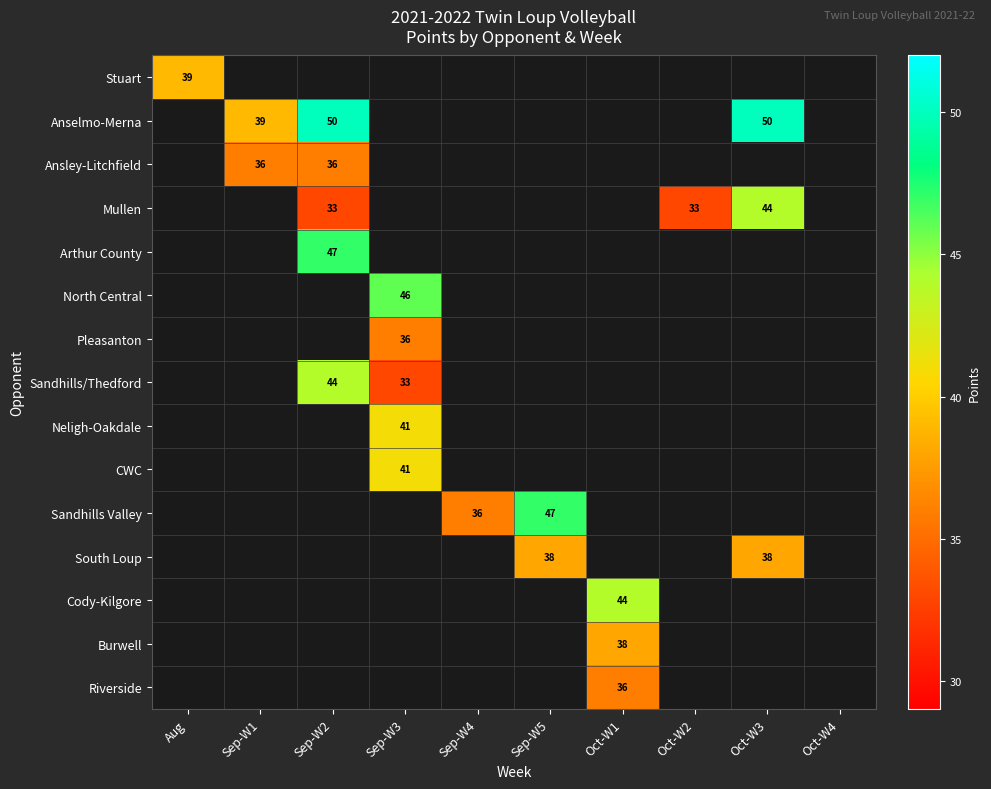

Is it true that Burwell equals 38 at Oct-W1?

True